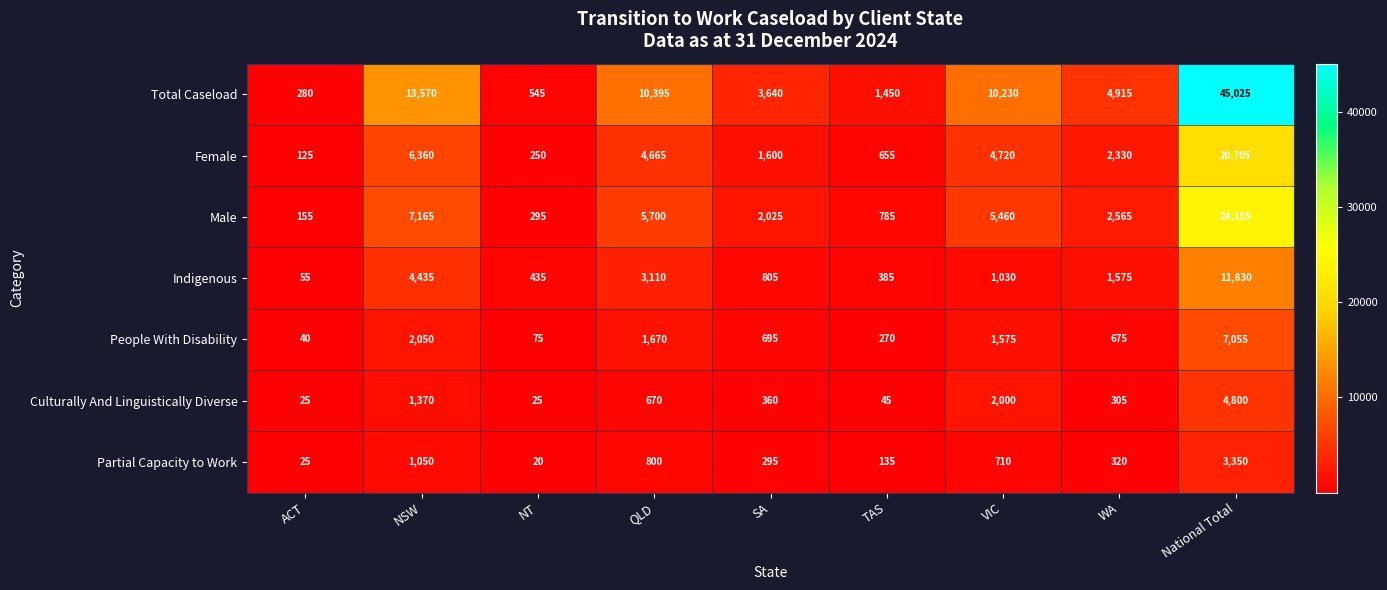

What is the difference between the Partial Capacity to Work values at NSW and QLD?

250